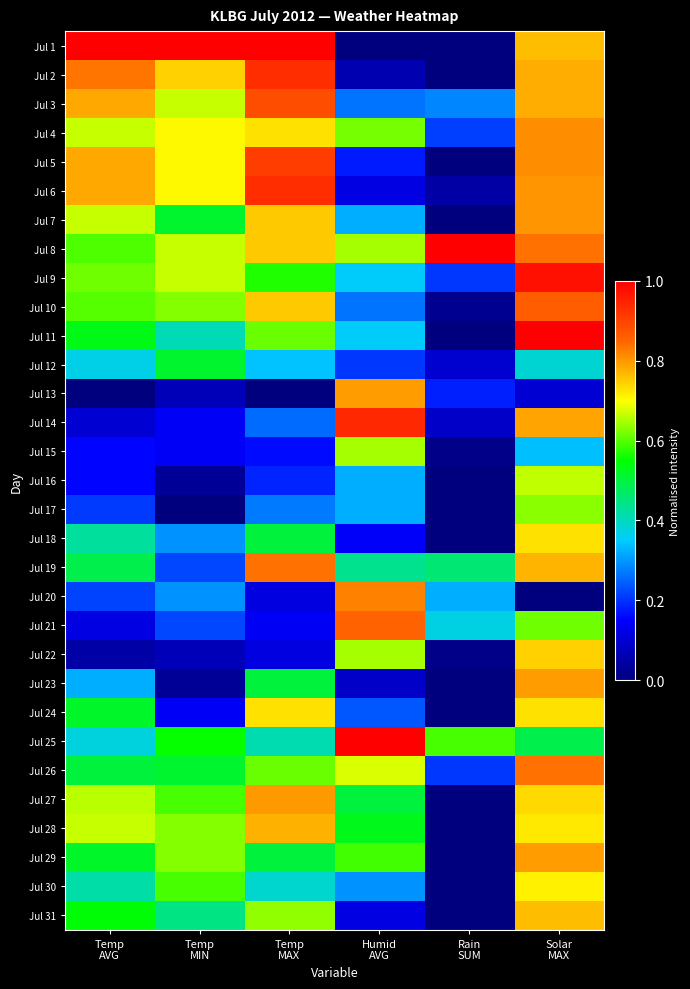

Reading right to left, what are all the values shown in this chart?

Jul 1: Solar
MAX=0.8	Rain
SUM=0.0	Humid
AVG=0.0	Temp
MAX=1.0	Temp
MIN=1.0	Temp
AVG=1.0
Jul 2: Solar
MAX=0.8	Rain
SUM=0.0	Humid
AVG=0.1	Temp
MAX=0.9	Temp
MIN=0.7	Temp
AVG=0.8
Jul 3: Solar
MAX=0.8	Rain
SUM=0.3	Humid
AVG=0.3	Temp
MAX=0.9	Temp
MIN=0.7	Temp
AVG=0.8
Jul 4: Solar
MAX=0.8	Rain
SUM=0.2	Humid
AVG=0.6	Temp
MAX=0.7	Temp
MIN=0.7	Temp
AVG=0.7
Jul 5: Solar
MAX=0.8	Rain
SUM=0.0	Humid
AVG=0.2	Temp
MAX=0.9	Temp
MIN=0.7	Temp
AVG=0.8
Jul 6: Solar
MAX=0.8	Rain
SUM=0.0	Humid
AVG=0.1	Temp
MAX=0.9	Temp
MIN=0.7	Temp
AVG=0.8
Jul 7: Solar
MAX=0.8	Rain
SUM=0.0	Humid
AVG=0.3	Temp
MAX=0.8	Temp
MIN=0.5	Temp
AVG=0.7
Jul 8: Solar
MAX=0.8	Rain
SUM=1.0	Humid
AVG=0.6	Temp
MAX=0.8	Temp
MIN=0.7	Temp
AVG=0.6
Jul 9: Solar
MAX=1.0	Rain
SUM=0.2	Humid
AVG=0.4	Temp
MAX=0.6	Temp
MIN=0.7	Temp
AVG=0.6
Jul 10: Solar
MAX=0.9	Rain
SUM=0.0	Humid
AVG=0.3	Temp
MAX=0.8	Temp
MIN=0.6	Temp
AVG=0.6
Jul 11: Solar
MAX=1.0	Rain
SUM=0.0	Humid
AVG=0.4	Temp
MAX=0.6	Temp
MIN=0.4	Temp
AVG=0.5
Jul 12: Solar
MAX=0.4	Rain
SUM=0.1	Humid
AVG=0.2	Temp
MAX=0.3	Temp
MIN=0.5	Temp
AVG=0.4
Jul 13: Solar
MAX=0.1	Rain
SUM=0.2	Humid
AVG=0.8	Temp
MAX=0.0	Temp
MIN=0.1	Temp
AVG=0.0
Jul 14: Solar
MAX=0.8	Rain
SUM=0.1	Humid
AVG=0.9	Temp
MAX=0.3	Temp
MIN=0.1	Temp
AVG=0.1
Jul 15: Solar
MAX=0.3	Rain
SUM=0.0	Humid
AVG=0.6	Temp
MAX=0.2	Temp
MIN=0.1	Temp
AVG=0.2
Jul 16: Solar
MAX=0.7	Rain
SUM=0.0	Humid
AVG=0.3	Temp
MAX=0.2	Temp
MIN=0.0	Temp
AVG=0.2
Jul 17: Solar
MAX=0.6	Rain
SUM=0.0	Humid
AVG=0.3	Temp
MAX=0.3	Temp
MIN=0.0	Temp
AVG=0.2
Jul 18: Solar
MAX=0.7	Rain
SUM=0.0	Humid
AVG=0.1	Temp
MAX=0.5	Temp
MIN=0.3	Temp
AVG=0.4
Jul 19: Solar
MAX=0.8	Rain
SUM=0.5	Humid
AVG=0.4	Temp
MAX=0.8	Temp
MIN=0.2	Temp
AVG=0.5
Jul 20: Solar
MAX=0.0	Rain
SUM=0.3	Humid
AVG=0.8	Temp
MAX=0.1	Temp
MIN=0.3	Temp
AVG=0.2
Jul 21: Solar
MAX=0.6	Rain
SUM=0.4	Humid
AVG=0.9	Temp
MAX=0.1	Temp
MIN=0.2	Temp
AVG=0.1
Jul 22: Solar
MAX=0.7	Rain
SUM=0.0	Humid
AVG=0.6	Temp
MAX=0.1	Temp
MIN=0.1	Temp
AVG=0.0
Jul 23: Solar
MAX=0.8	Rain
SUM=0.0	Humid
AVG=0.1	Temp
MAX=0.5	Temp
MIN=0.0	Temp
AVG=0.3
Jul 24: Solar
MAX=0.7	Rain
SUM=0.0	Humid
AVG=0.2	Temp
MAX=0.7	Temp
MIN=0.1	Temp
AVG=0.5
Jul 25: Solar
MAX=0.5	Rain
SUM=0.6	Humid
AVG=1.0	Temp
MAX=0.4	Temp
MIN=0.6	Temp
AVG=0.4
Jul 26: Solar
MAX=0.8	Rain
SUM=0.2	Humid
AVG=0.7	Temp
MAX=0.6	Temp
MIN=0.5	Temp
AVG=0.5
Jul 27: Solar
MAX=0.7	Rain
SUM=0.0	Humid
AVG=0.5	Temp
MAX=0.8	Temp
MIN=0.6	Temp
AVG=0.7
Jul 28: Solar
MAX=0.7	Rain
SUM=0.0	Humid
AVG=0.5	Temp
MAX=0.8	Temp
MIN=0.6	Temp
AVG=0.7
Jul 29: Solar
MAX=0.8	Rain
SUM=0.0	Humid
AVG=0.6	Temp
MAX=0.5	Temp
MIN=0.6	Temp
AVG=0.5
Jul 30: Solar
MAX=0.7	Rain
SUM=0.0	Humid
AVG=0.3	Temp
MAX=0.4	Temp
MIN=0.6	Temp
AVG=0.4
Jul 31: Solar
MAX=0.8	Rain
SUM=0.0	Humid
AVG=0.1	Temp
MAX=0.6	Temp
MIN=0.4	Temp
AVG=0.5